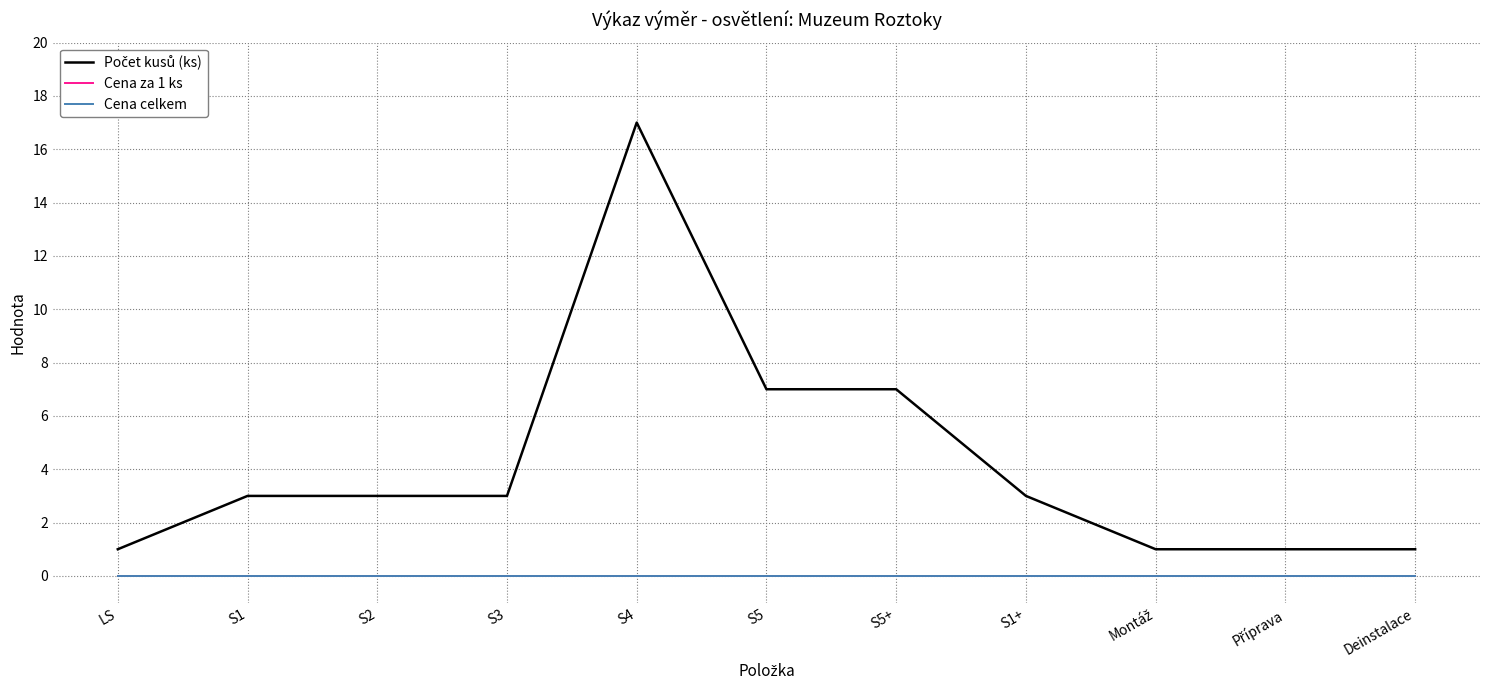

What is the spread (max minus min) of values at S1?

3